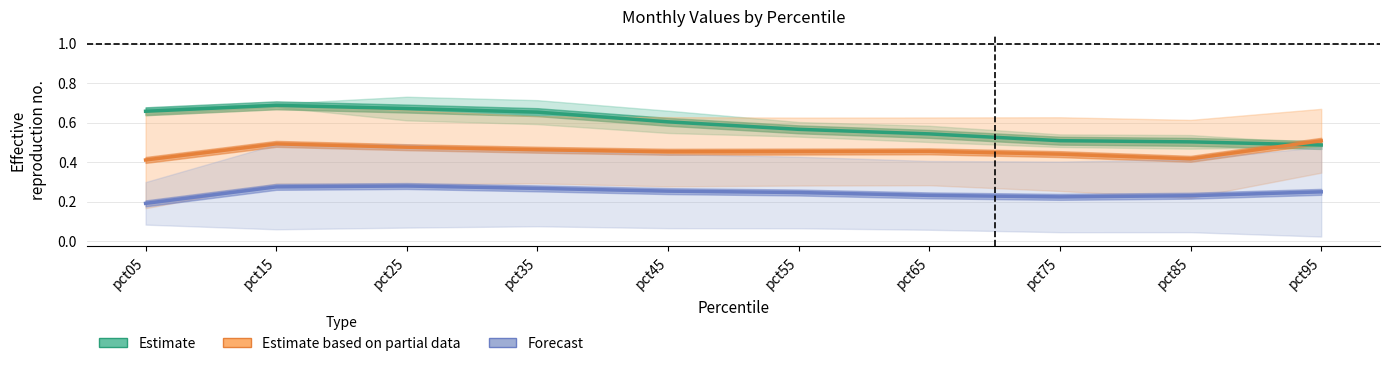

Which series has the largest total across all categories?

Estimate